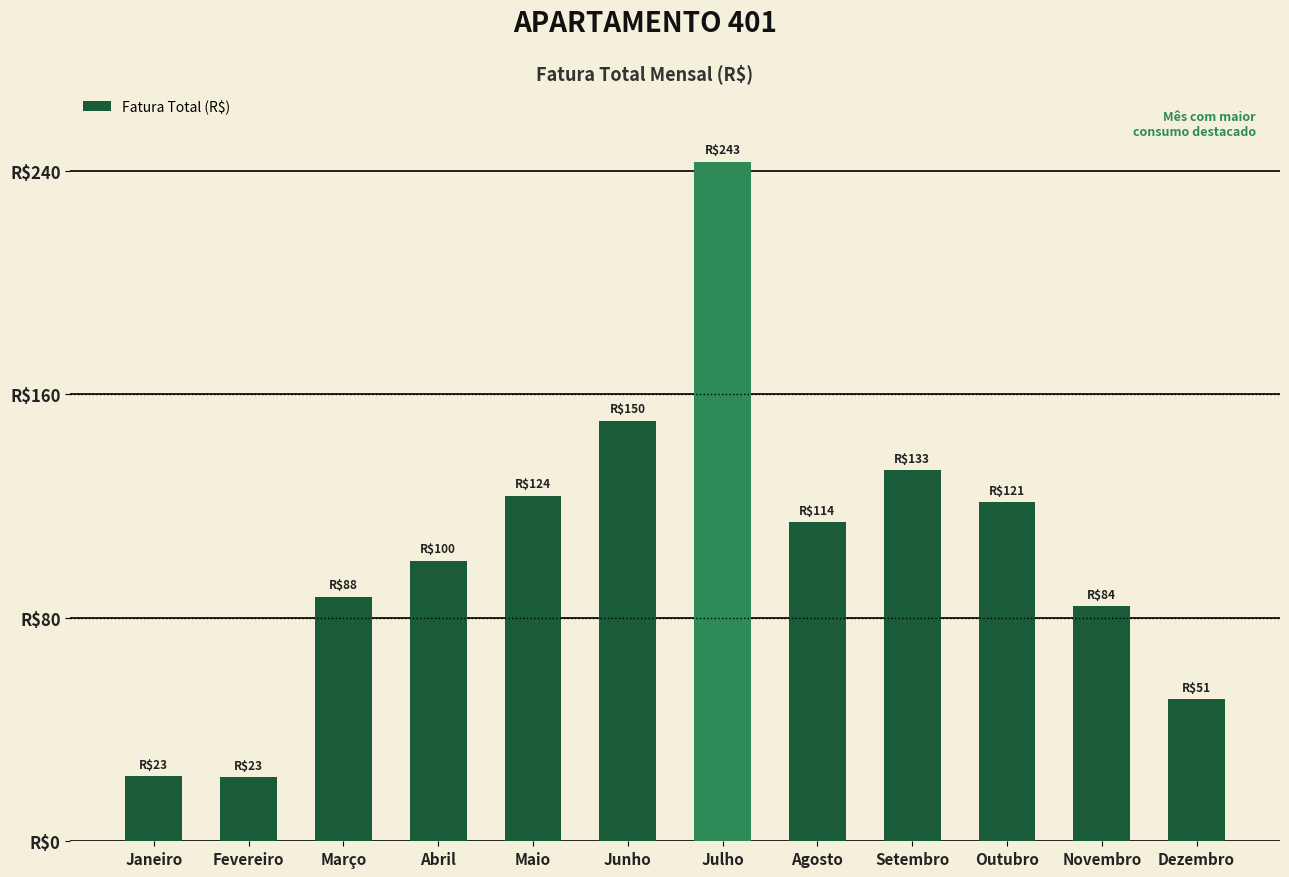

What is the label of the 11th bar from the right?

Fevereiro